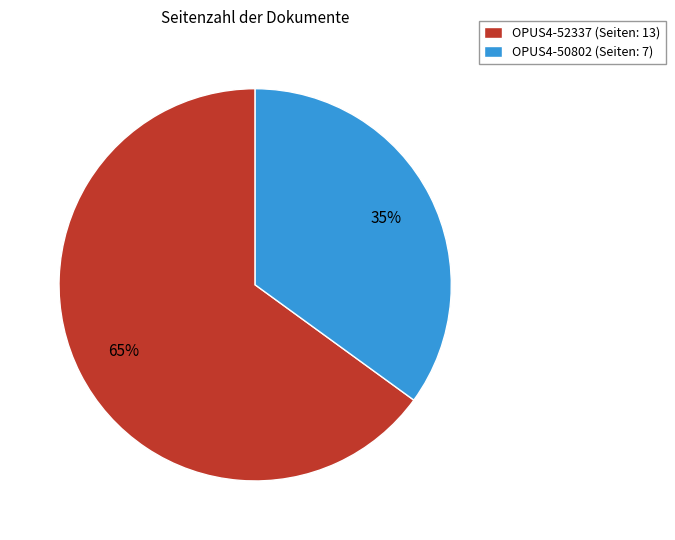

What percentage is the OPUS4-52337 (Seiten: 13) slice, to the nearest percent?

65%